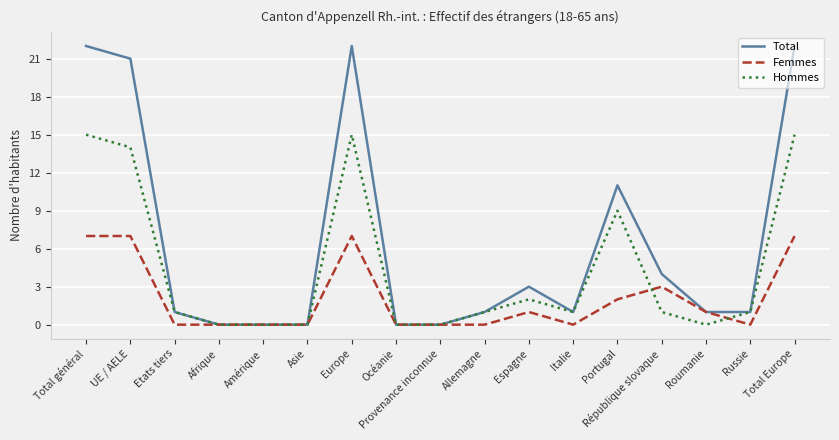

Which series has the largest total across all categories?

Total